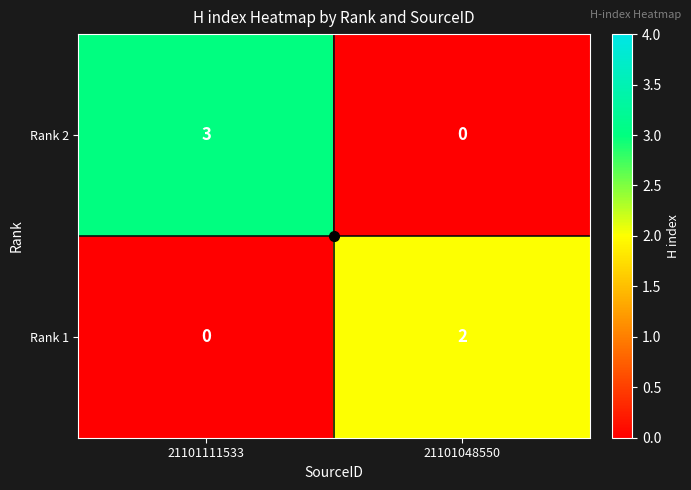

Where is Rank 2 nearest to the value 1?

21101048550